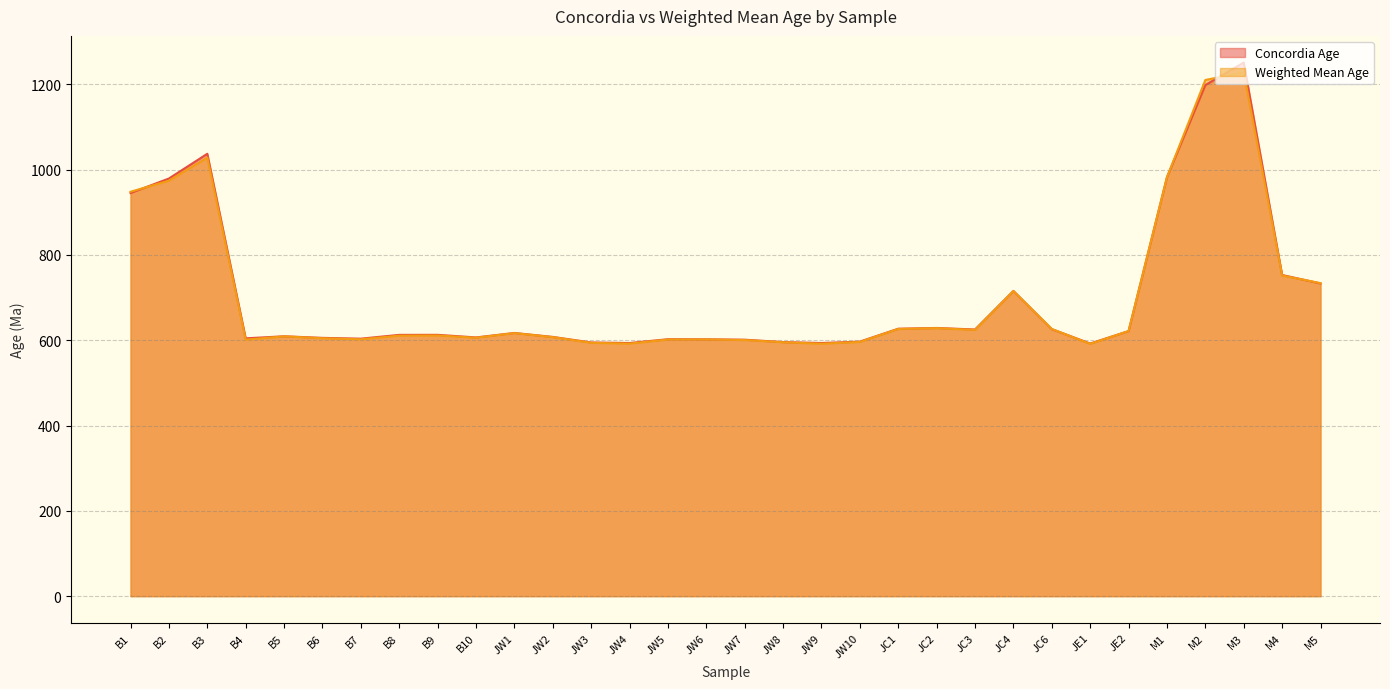

Is the value of Concordia Age at B4 greater than the value of Weighted Mean Age at B6?

No